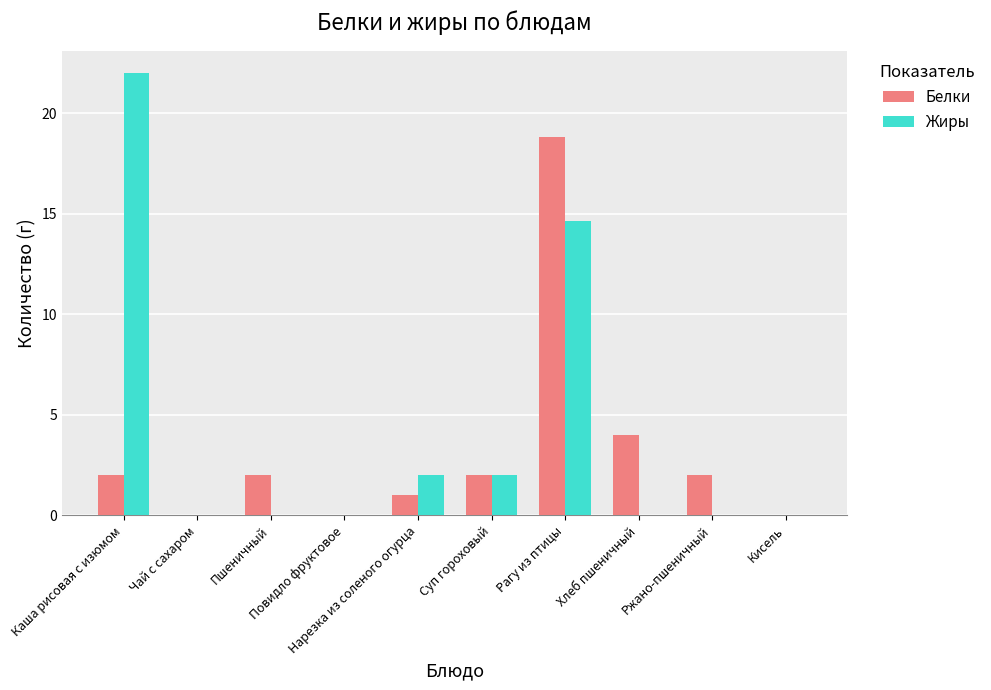

What is the sum of all Жиры values?

40.6